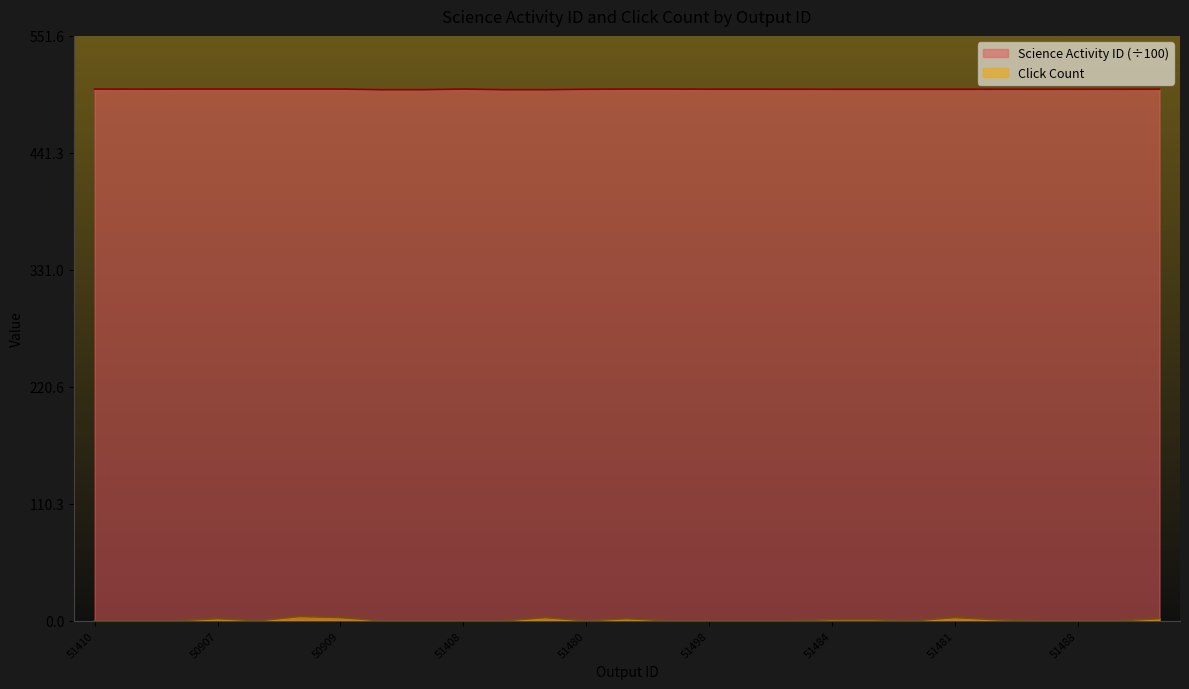

The Science Activity ID series shows 898.1 at 51509. True or false?

False